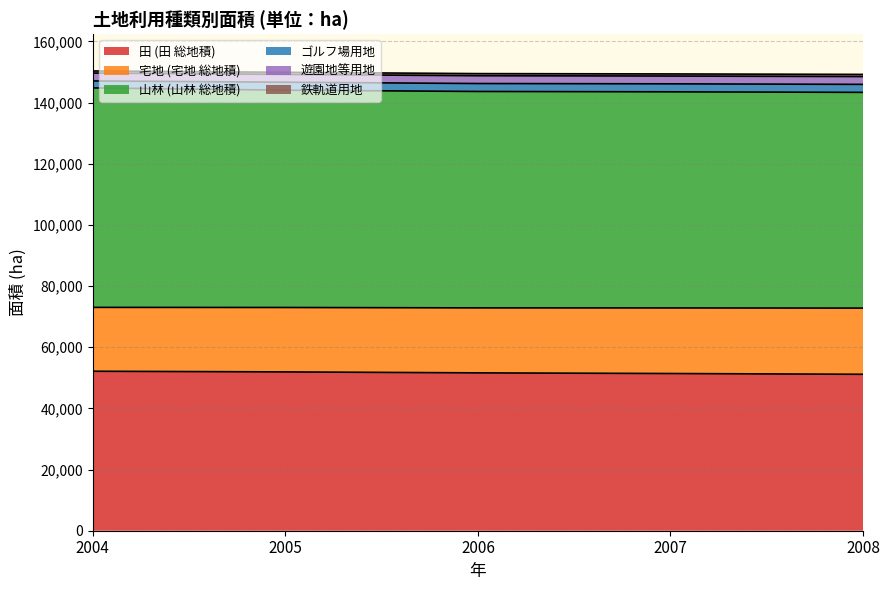

At which category is the sum across all series the highest?

2004